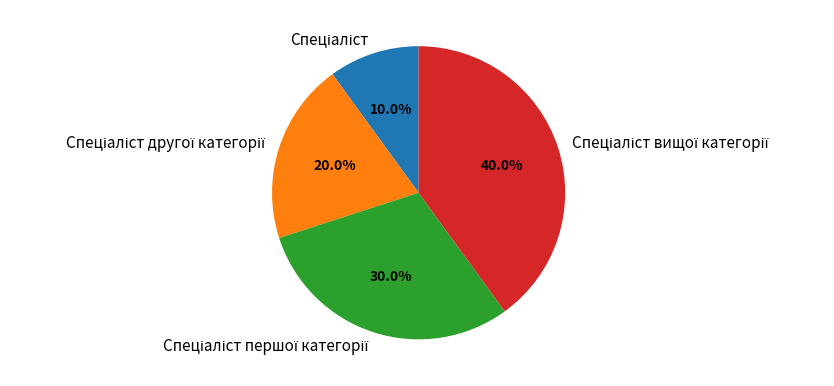

Is there any slice that represents more than half of the pie?

No